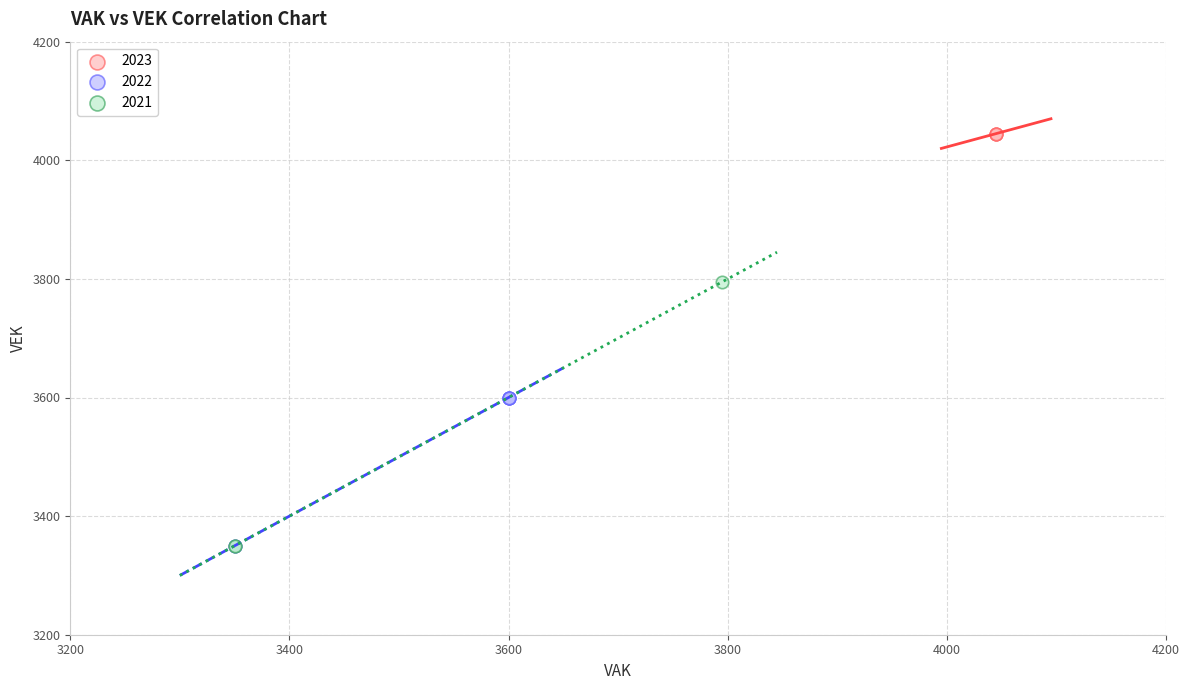

Which series reaches the maximum Y coordinate?

2023